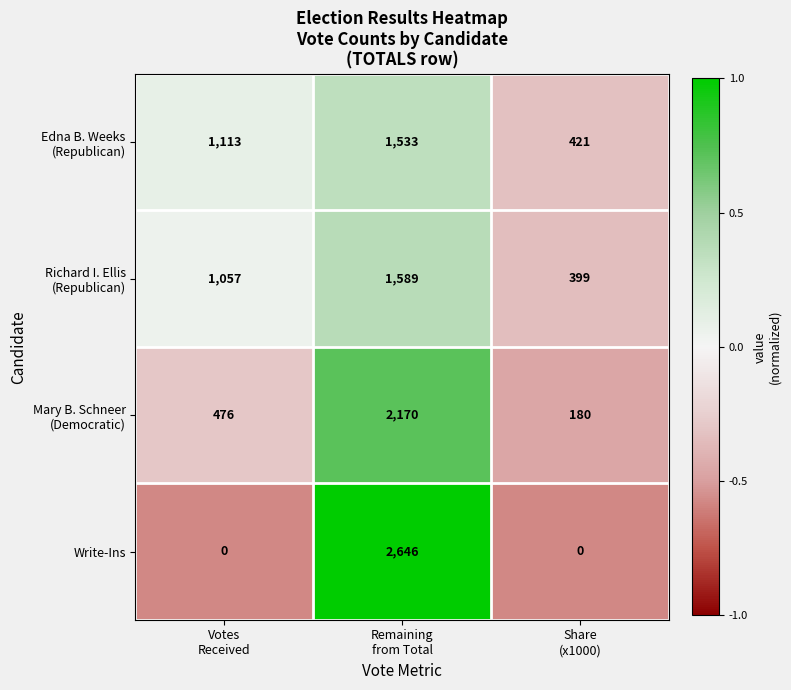

What is the greatest value displayed?

2646